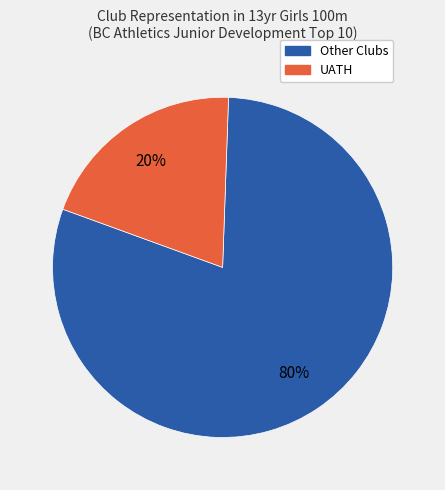

To the nearest percent, what is the average slice percentage?

50%